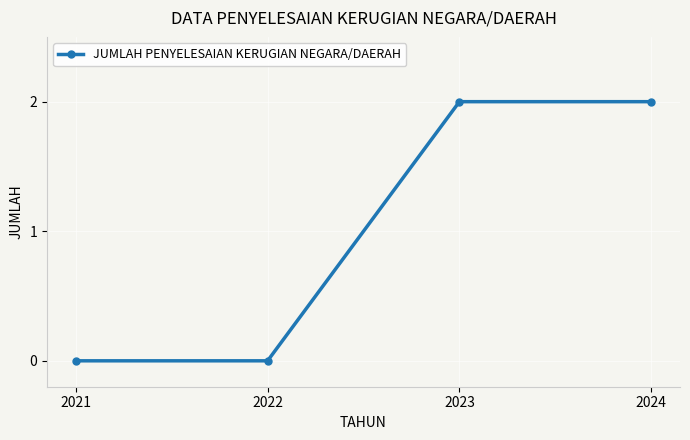

Reading right to left, extract all data points from this chart.

2024=2	2023=2	2022=0	2021=0